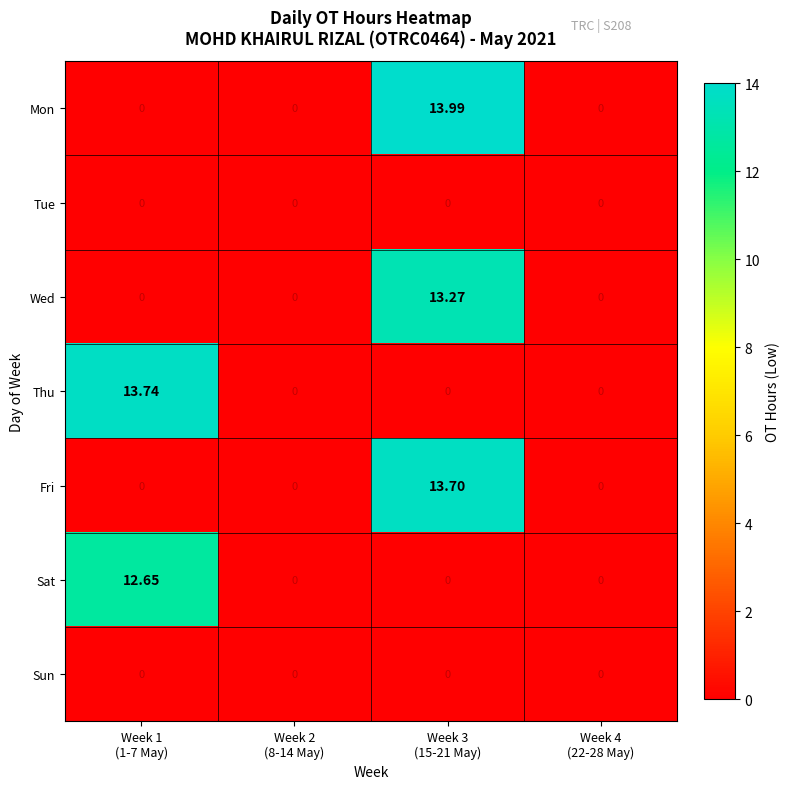

Which series has the largest total across all categories?

Mon